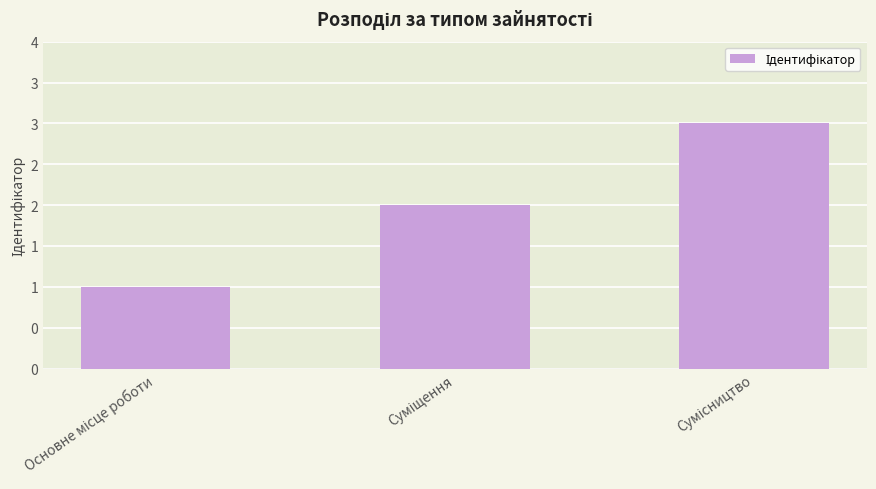

The value at Суміщення is 3. True or false?

False